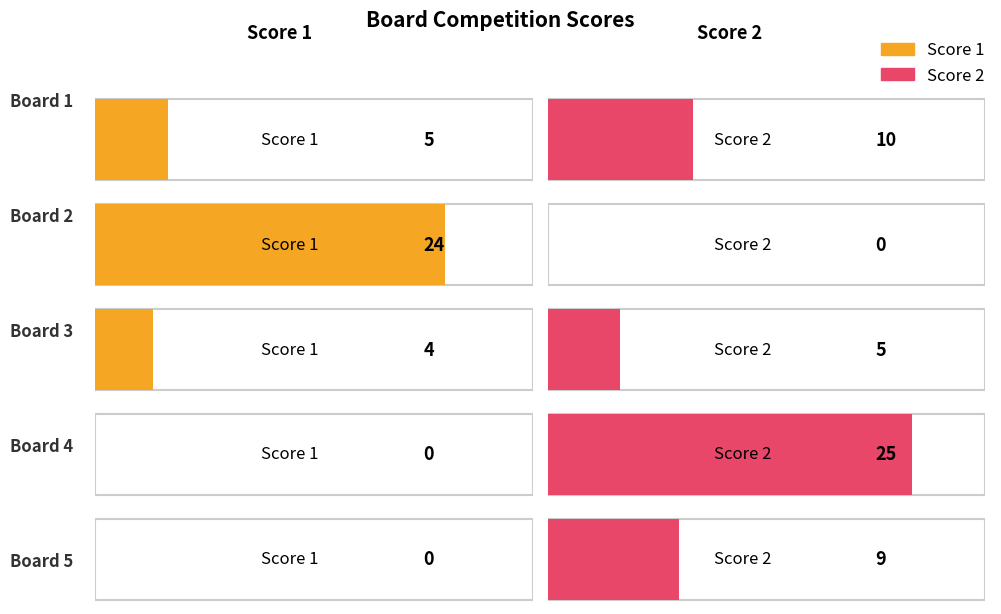

At which category does the chart reach its peak across all series?

Board 4